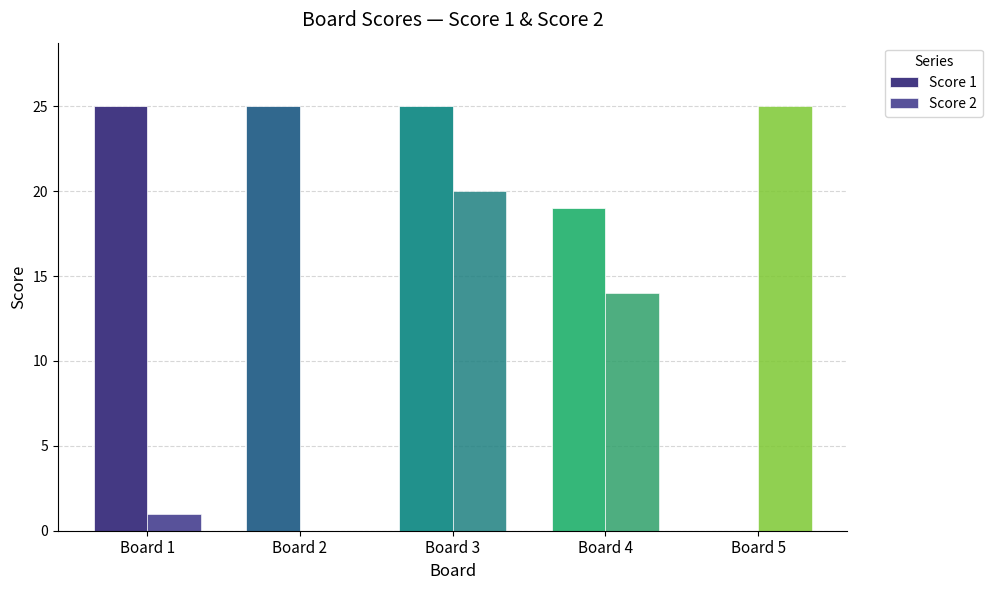

Reading left to right, extract all data points from this chart.

Score 1: 25	25	25	19	0
Score 2: 1	0	20	14	25